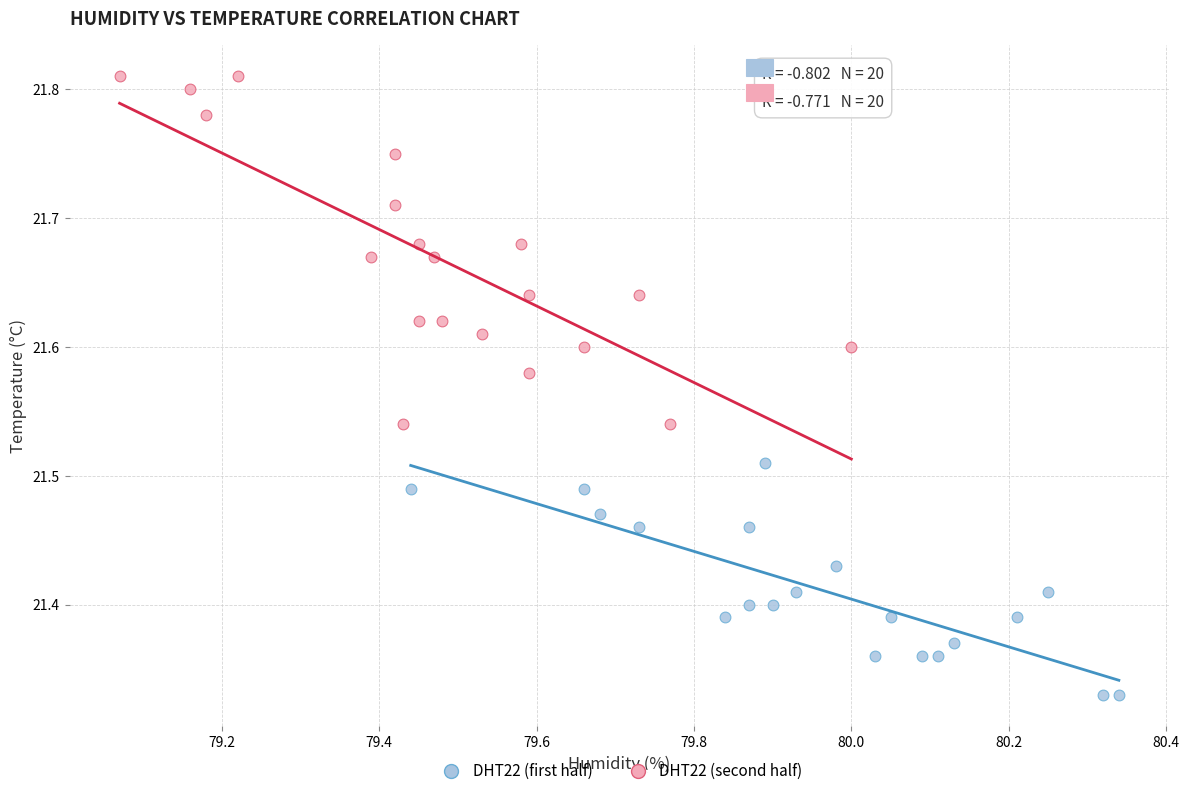

Which series reaches the minimum Y coordinate?

DHT22 (first half)